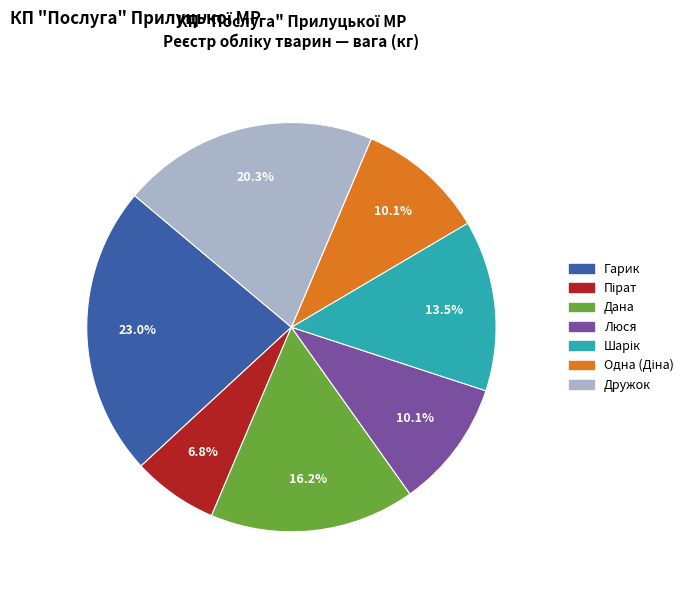

What percentage is NOT represented by Гарик?

77.0%